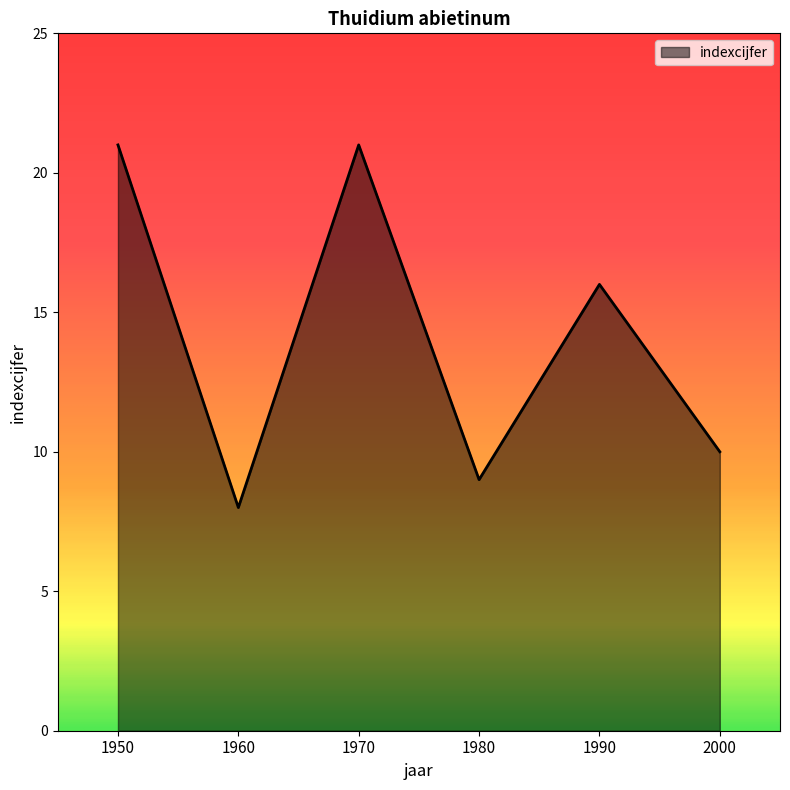

Approximately how many times larger is the value at 1950 compared to 1960?

2.6